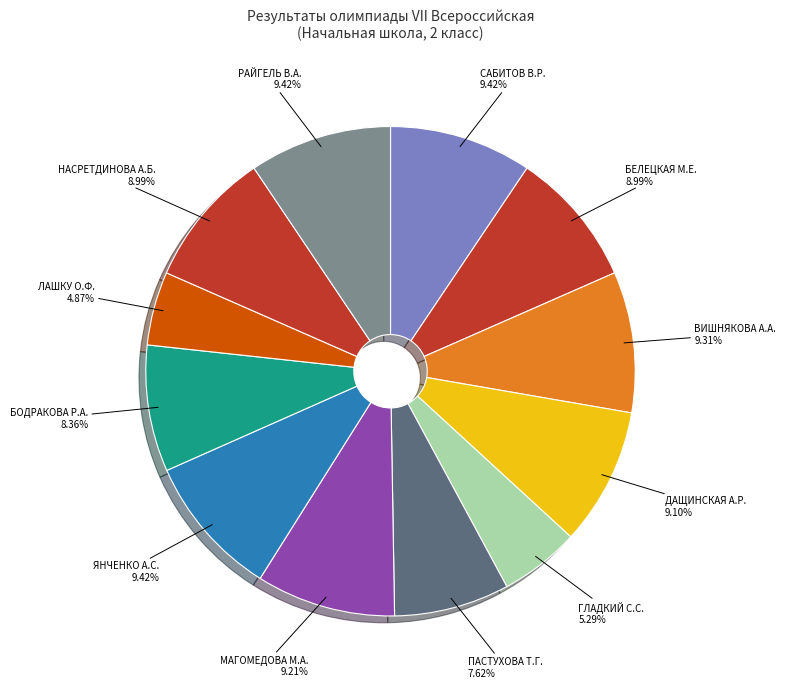

Count the number of slices in the pie.

12